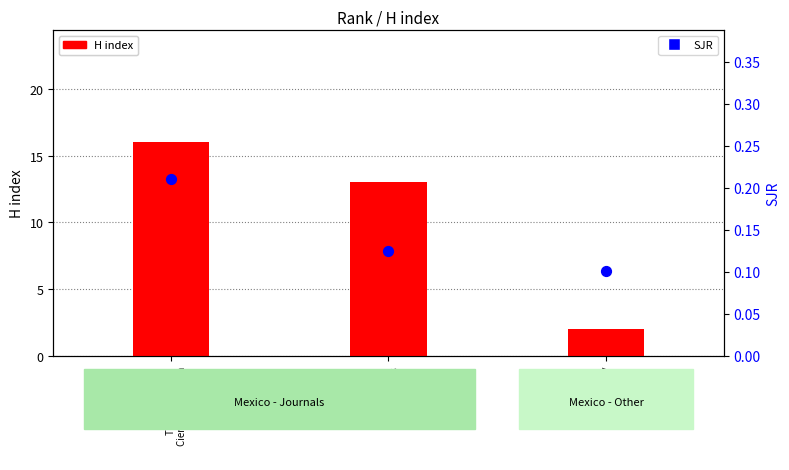

Is the value of H index at Rank 1
Tecnologia y
Ciencias del Agua greater than the value of SJR at Rank 1
Tecnologia y
Ciencias del Agua?

Yes